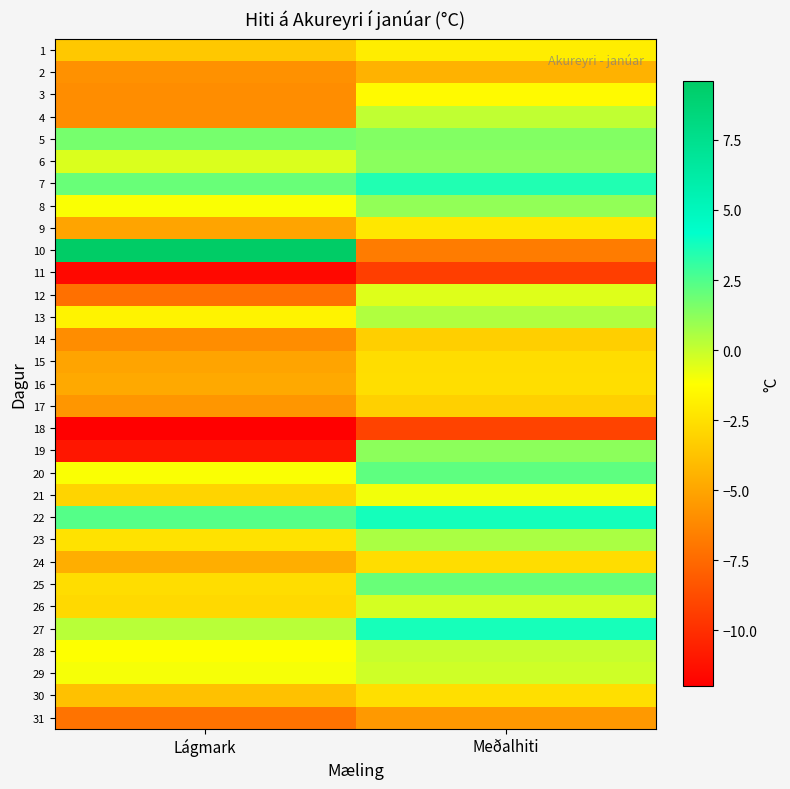

List the series in order of their peak value, lowest first.

11, 18, 31, 2, 14, 17, 15, 24, 16, 30, 9, 1, 3, 21, 12, 26, 29, 28, 4, 13, 23, 8, 19, 6, 5, 25, 20, 7, 27, 22, 10